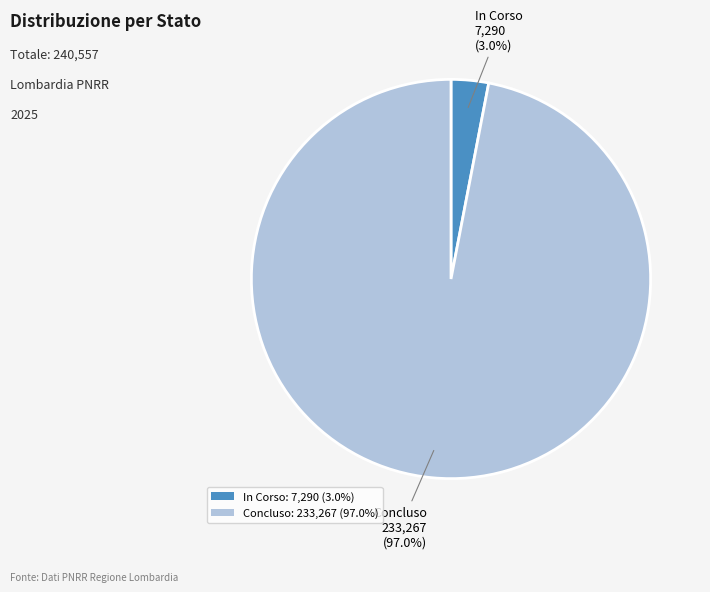

What percentage is NOT represented by Concluso: 233,267 (97.0%)?

3.0%